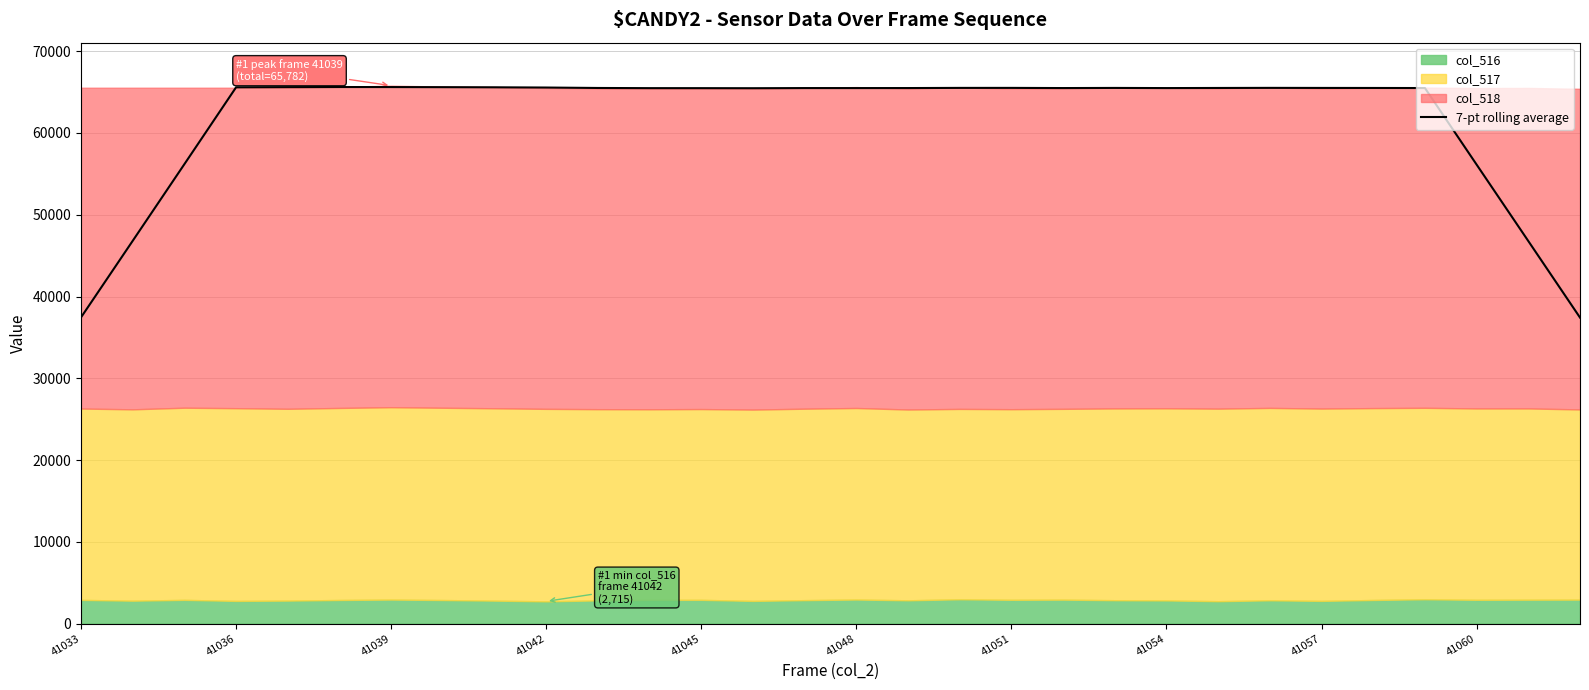

Reading left to right, extract all data points from this chart.

37448.6	46810.7	56189.0	65586.4	65606.9	65619.1	65614.0	65601.3	65585.0	65556.6	65503.3	65482.1	65480.7	65473.4	65490.9	65490.0	65493.1	65512.4	65513.1	65492.6	65508.4	65490.3	65504.0	65515.9	65508.3	65504.1	65495.0	56129.4	46780.7	37422.0